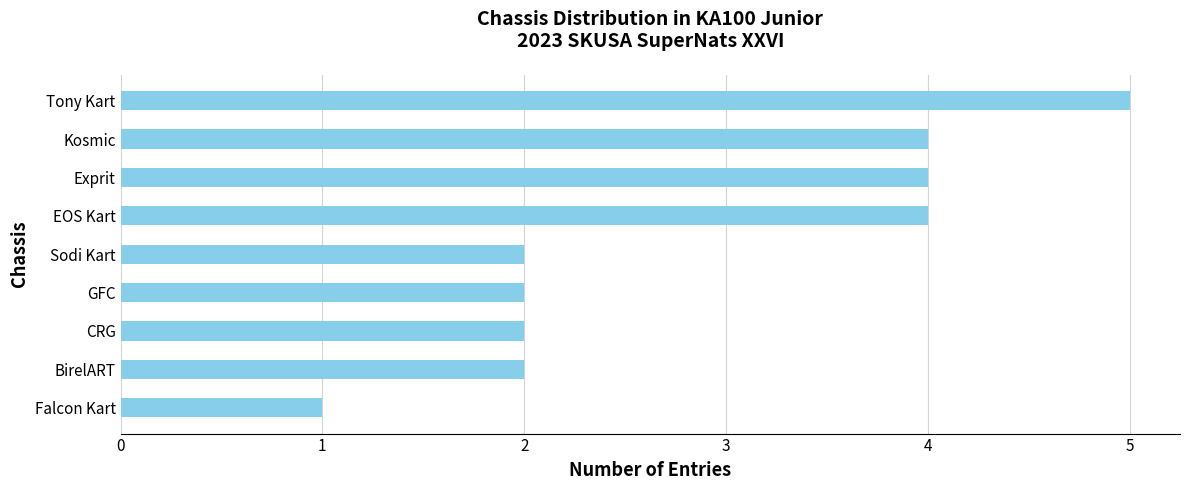

Which category has the lowest value across all series?

Falcon Kart